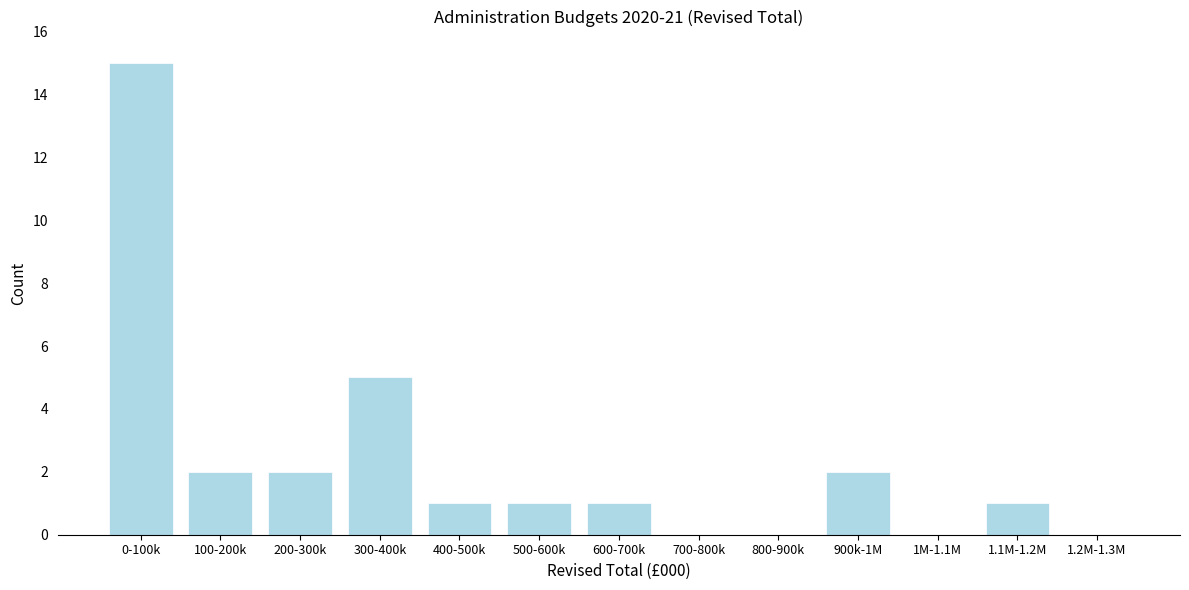

Reading left to right, list all the values displayed in this chart.

0-100k=15	100-200k=2	200-300k=2	300-400k=5	400-500k=1	500-600k=1	600-700k=1	700-800k=0	800-900k=0	900k-1M=2	1M-1.1M=0	1.1M-1.2M=1	1.2M-1.3M=0